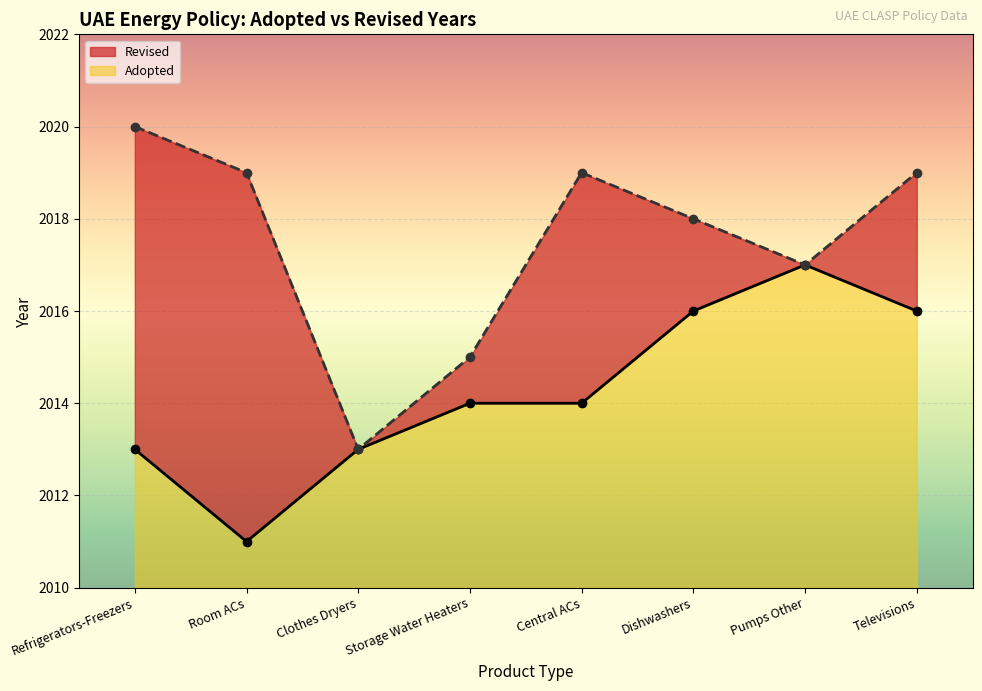

Count the values in the range 2013 to 2016.

6